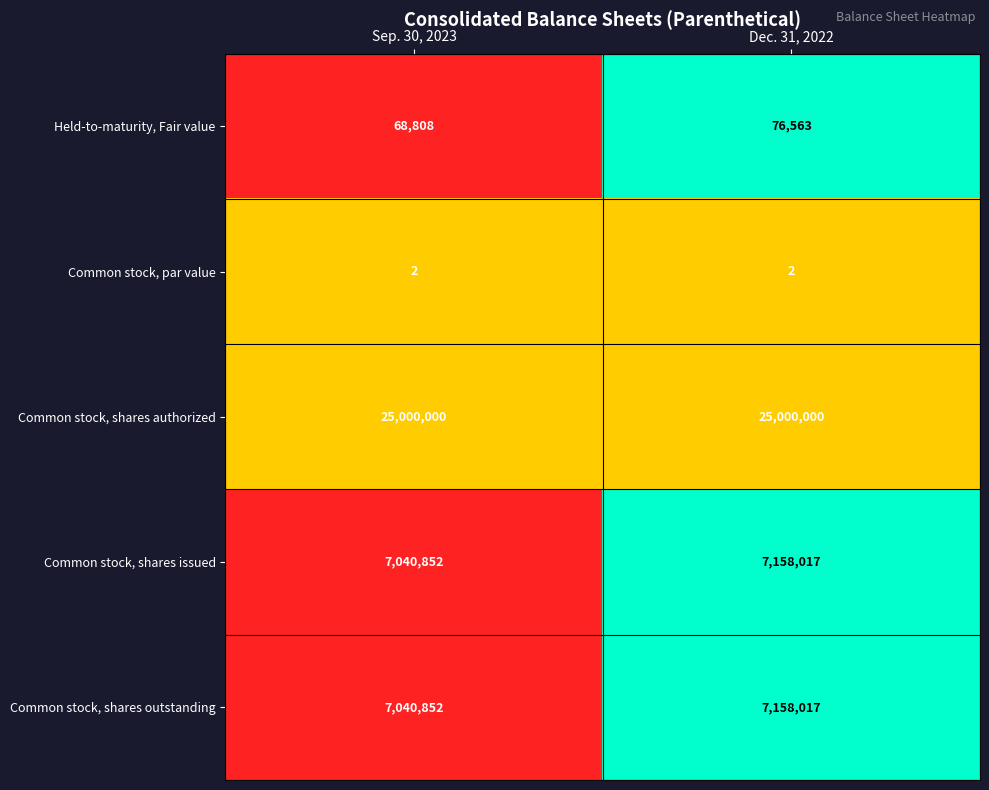

What is the sum of all Common stock, shares authorized values?

50000000